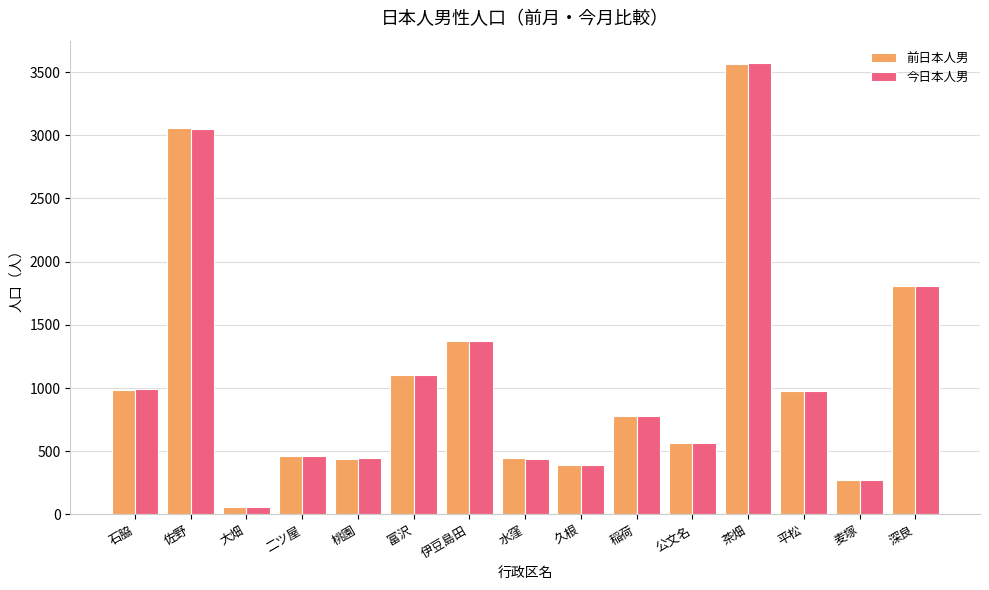

The value of 前日本人男 at 桃園 is 441. True or false?

True